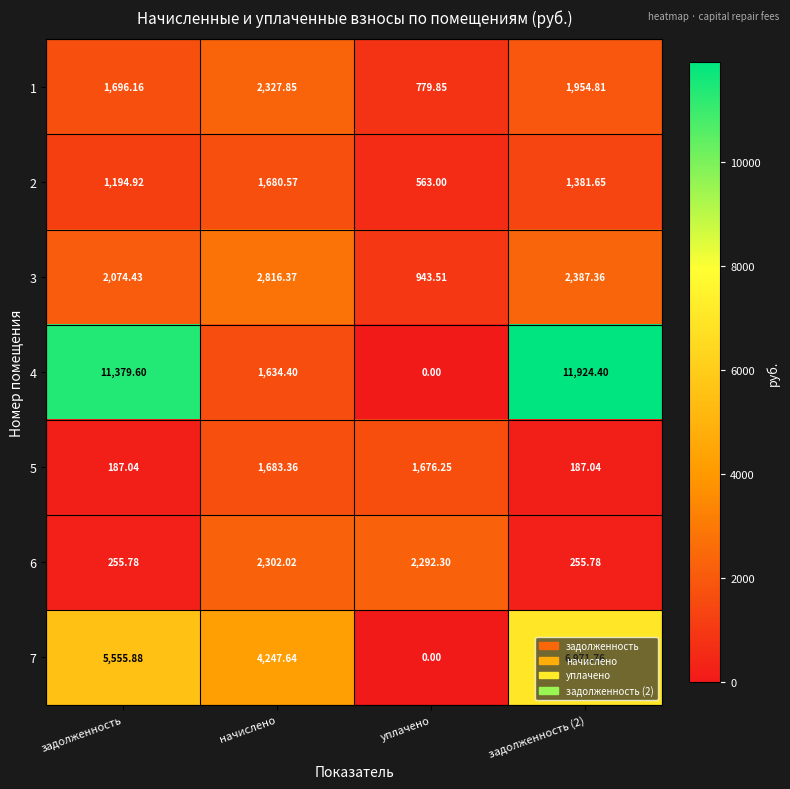

At which label does 4 first exceed 11379?

задолженность